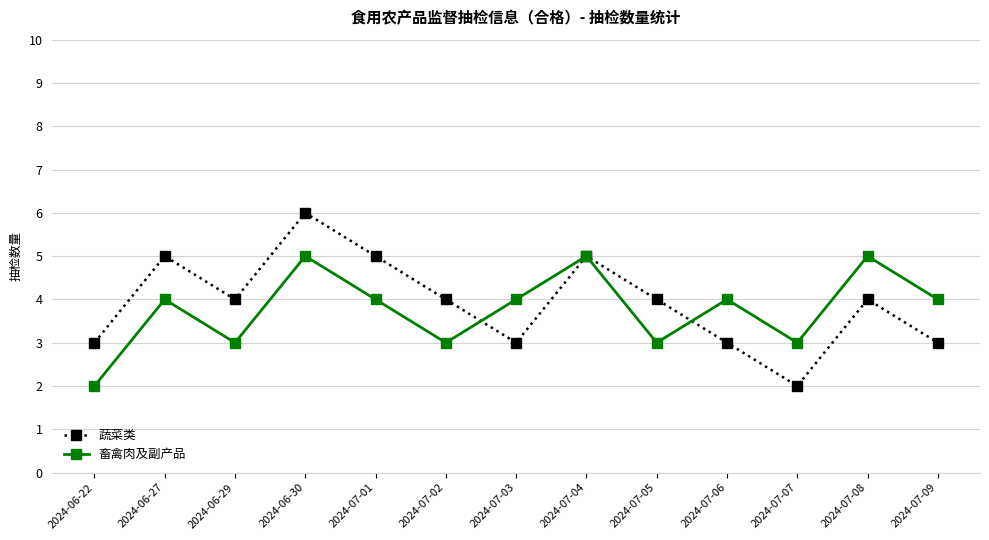

True or false: 蔬菜类 has a value of 1 at 2024-06-22.

False